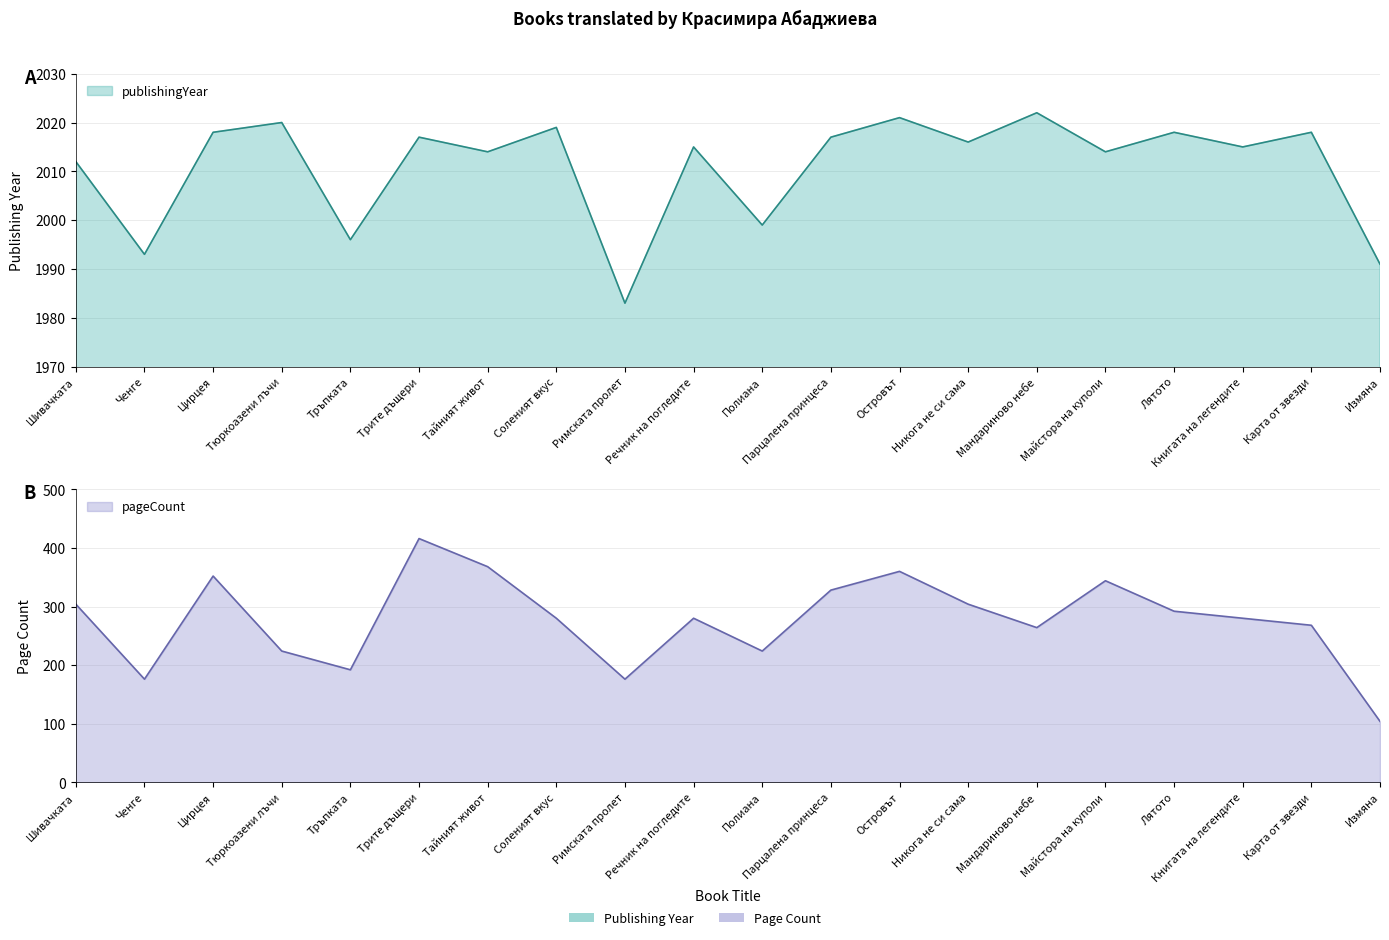

What is the smallest value displayed?

104